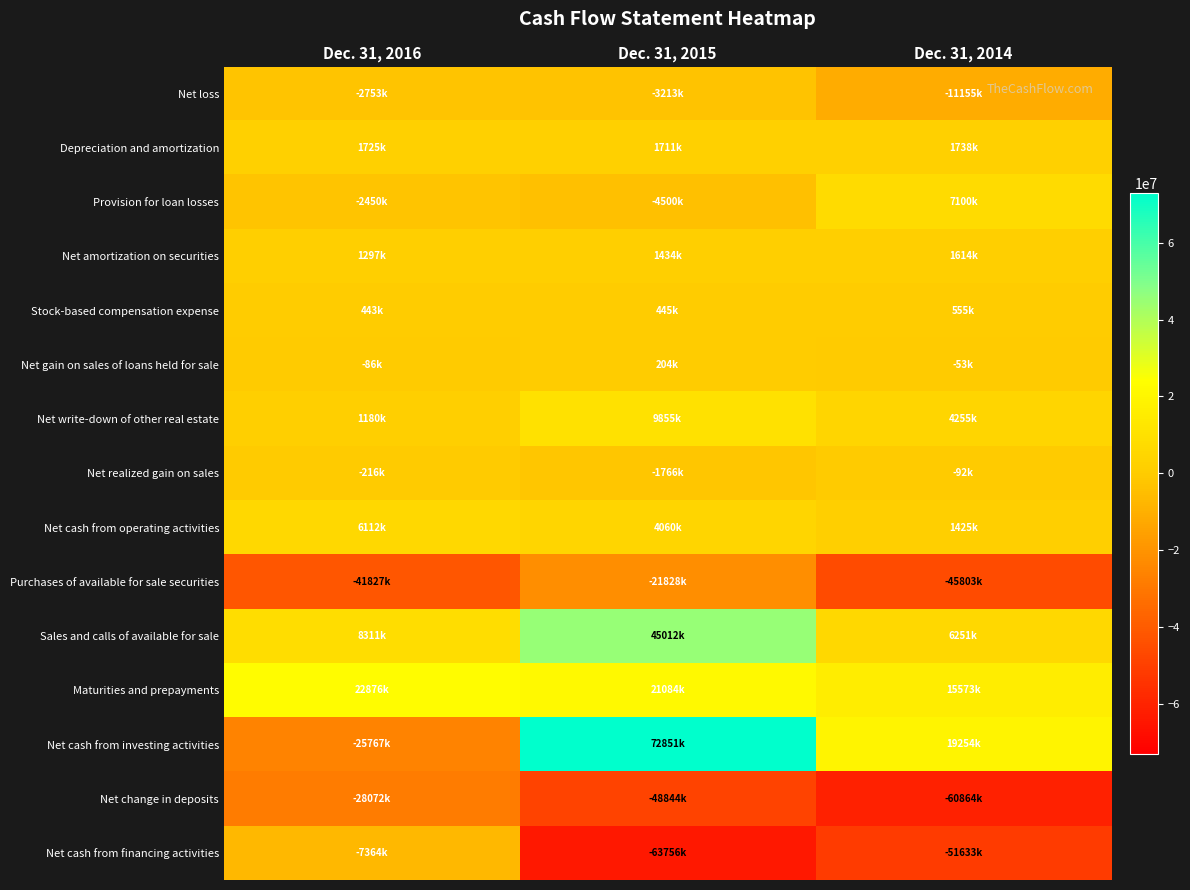

Which series has the largest total across all categories?

Net cash from investing activities